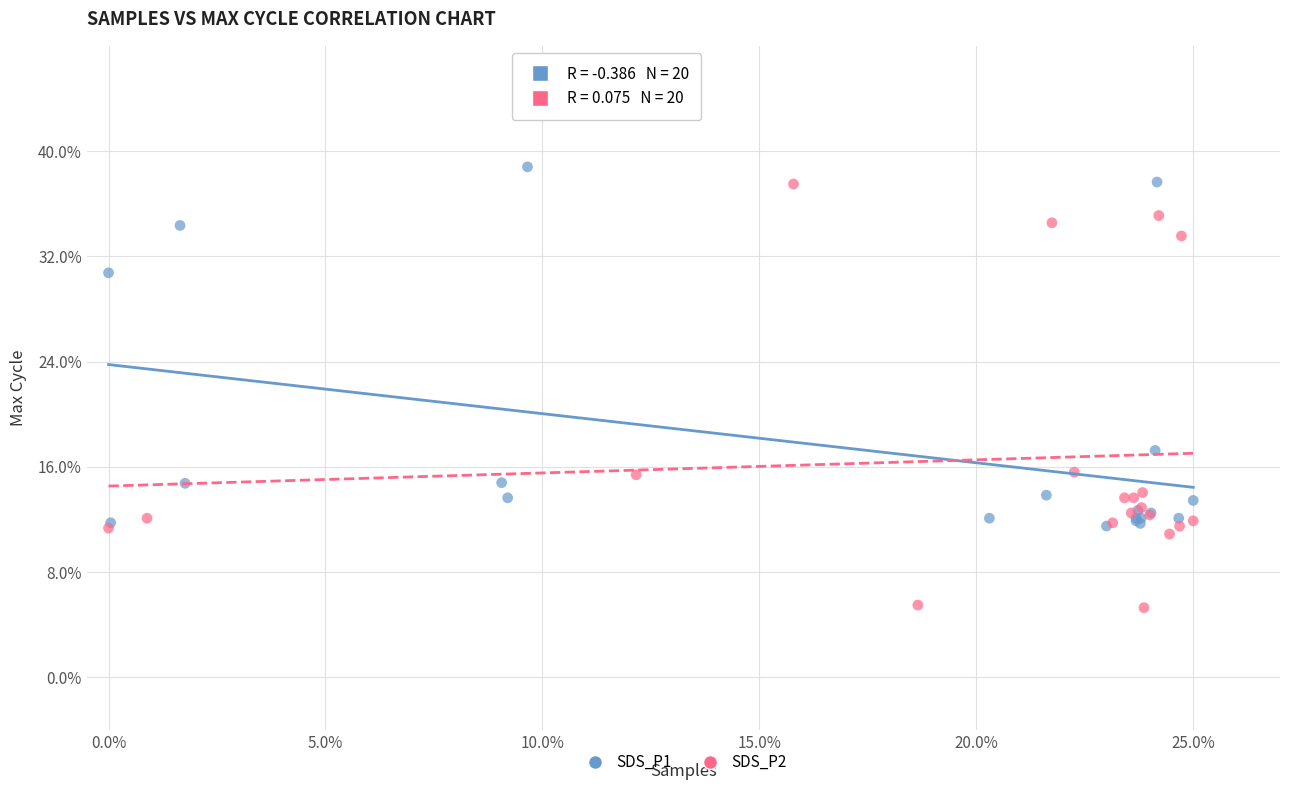

What are all the series names shown in the legend?

SDS_P1, SDS_P2